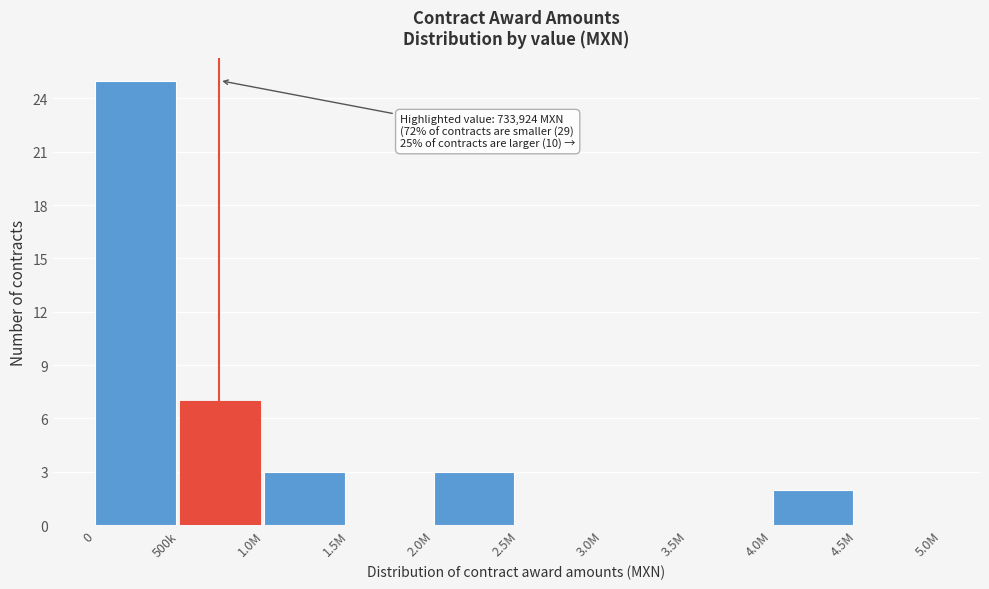

Reading left to right, what are all the values shown in this chart?

0=25	500k=7	1.0M=3	1.5M=0	2.0M=3	2.5M=0	3.0M=0	3.5M=0	4.0M=2	4.5M=0